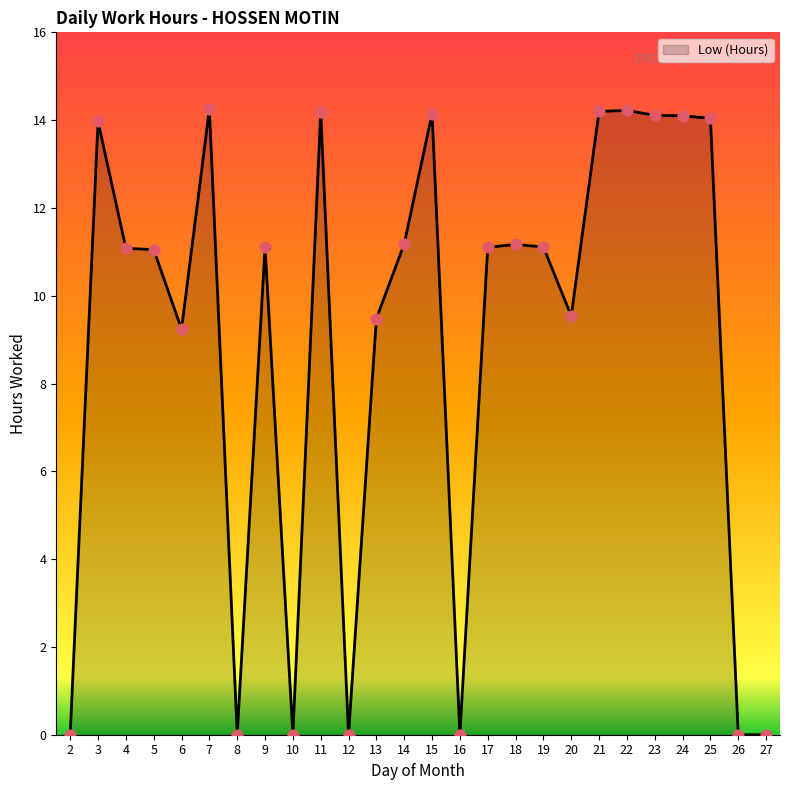

What is the change in value from 7 to 25?

-0.2